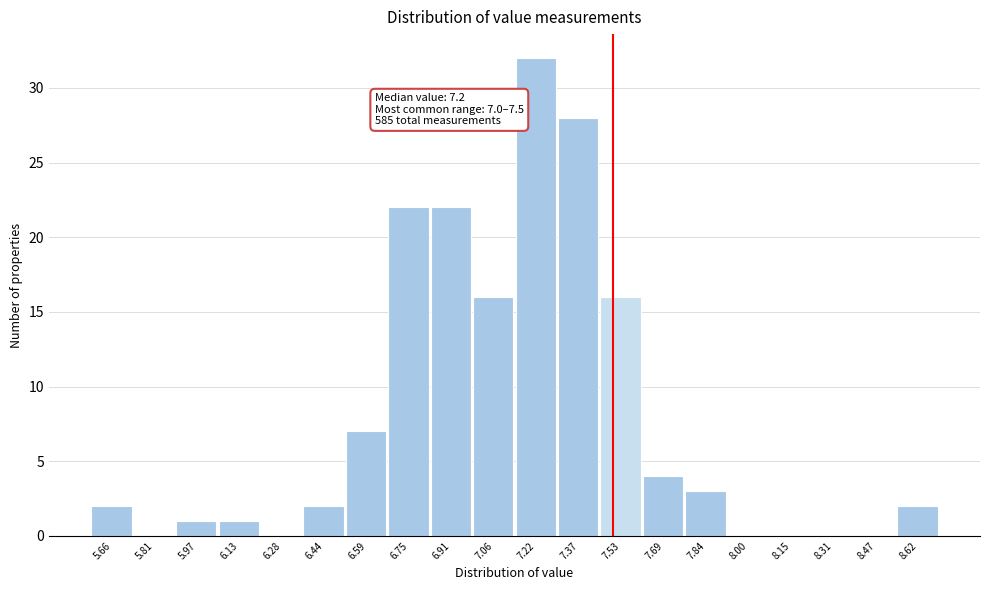

Over which range of the x-axis is the bar tallest?

7.140 to 7.296